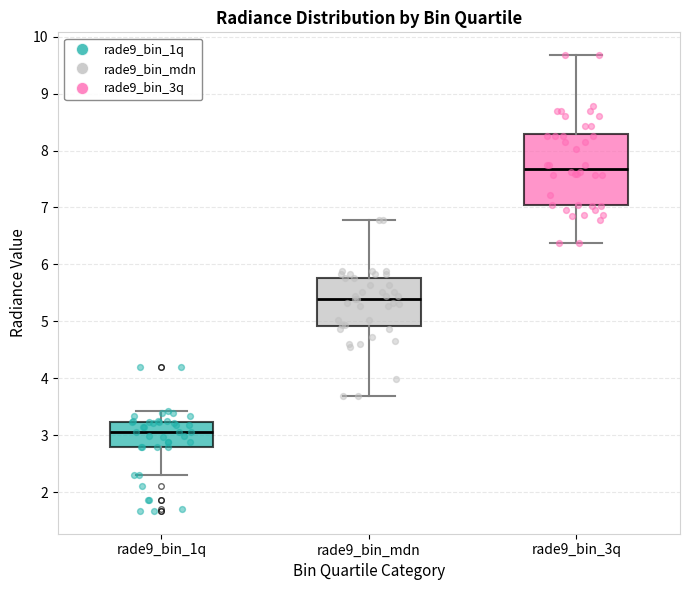

Which box is the tallest, from its lower edge to its upper edge?

rade9_bin_3q